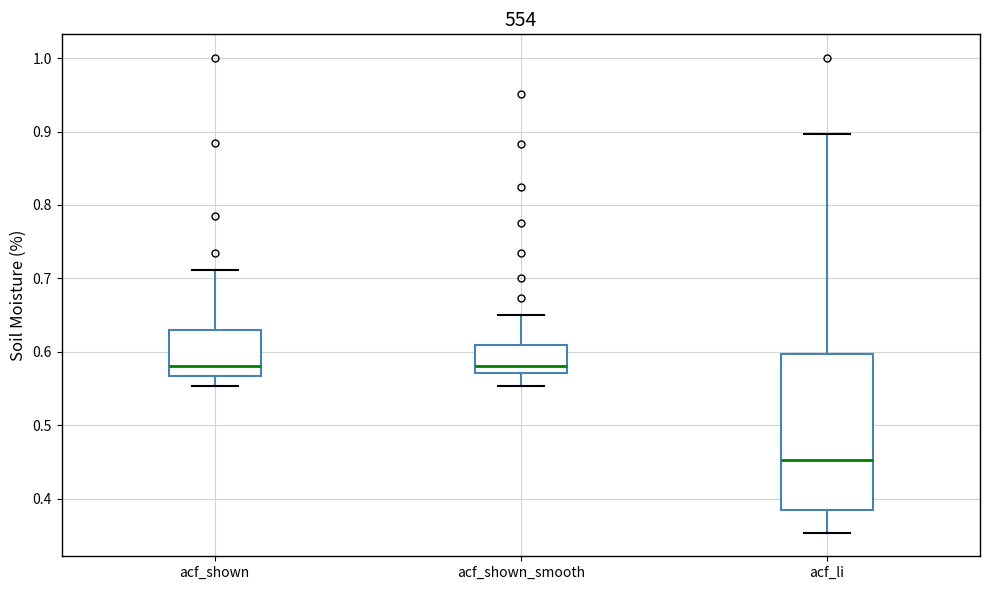

Which box has the lowest median line?

acf_li